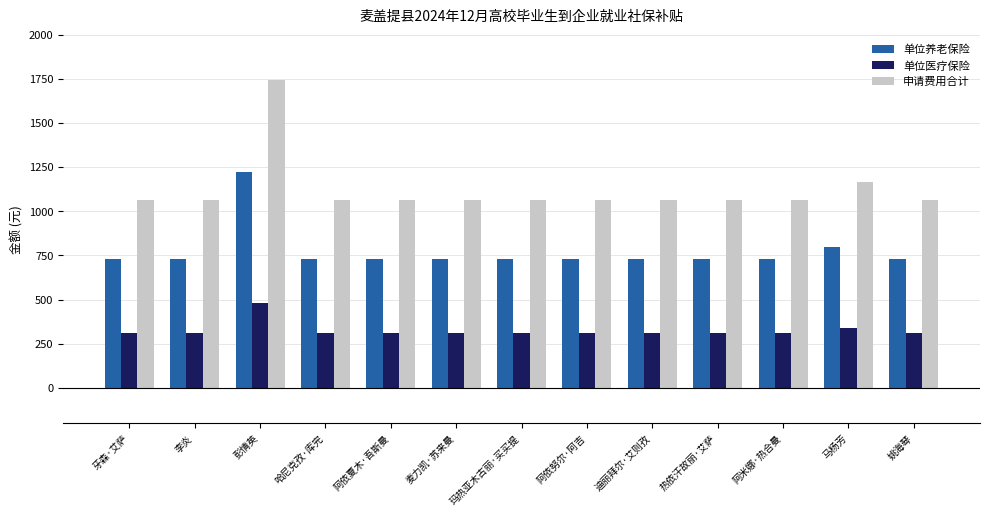

What is the average value of the 单位医疗保险 series?

326.5